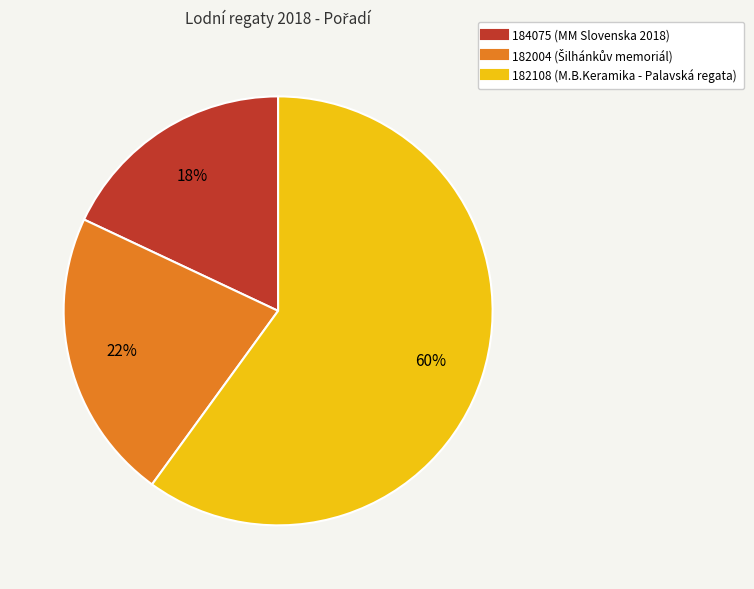

True or false: 184075 accounts for 33% of the total.

False